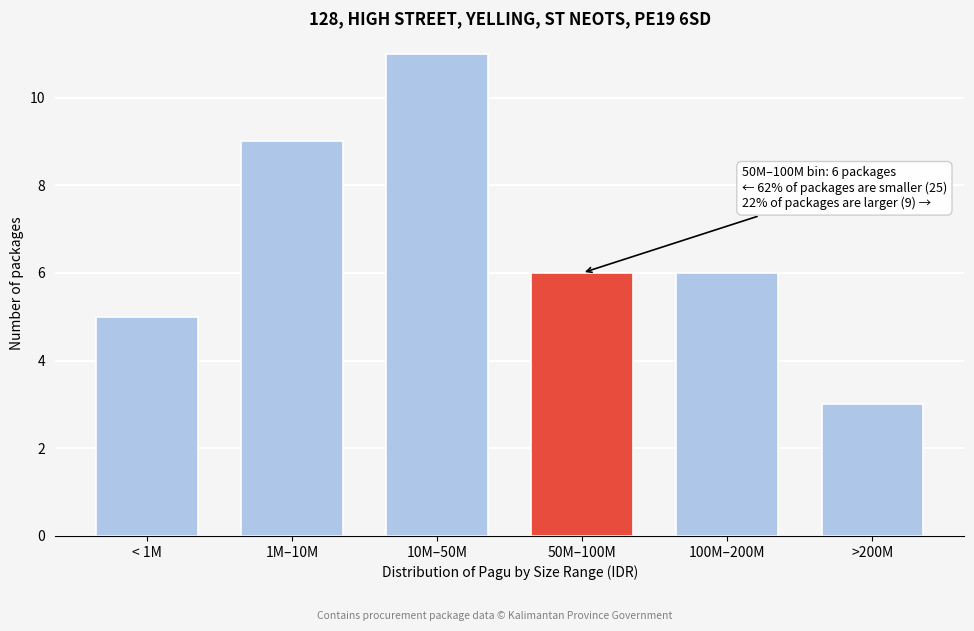

Reading right to left, extract all data points from this chart.

>200M=3	100M–200M=6	50M–100M=6	10M–50M=11	1M–10M=9	< 1M=5